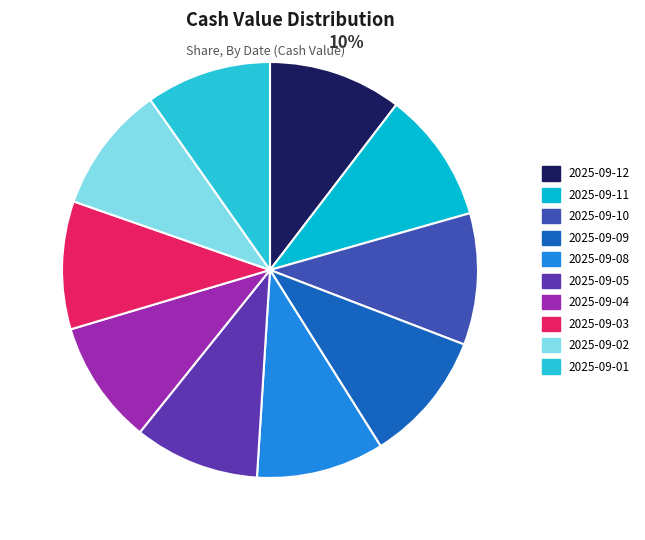

What percentage is the 2025-09-11 slice, to the nearest percent?

10%